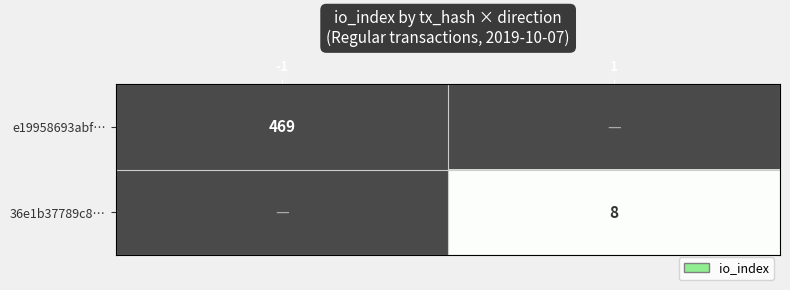

How many series are shown in this chart?

2